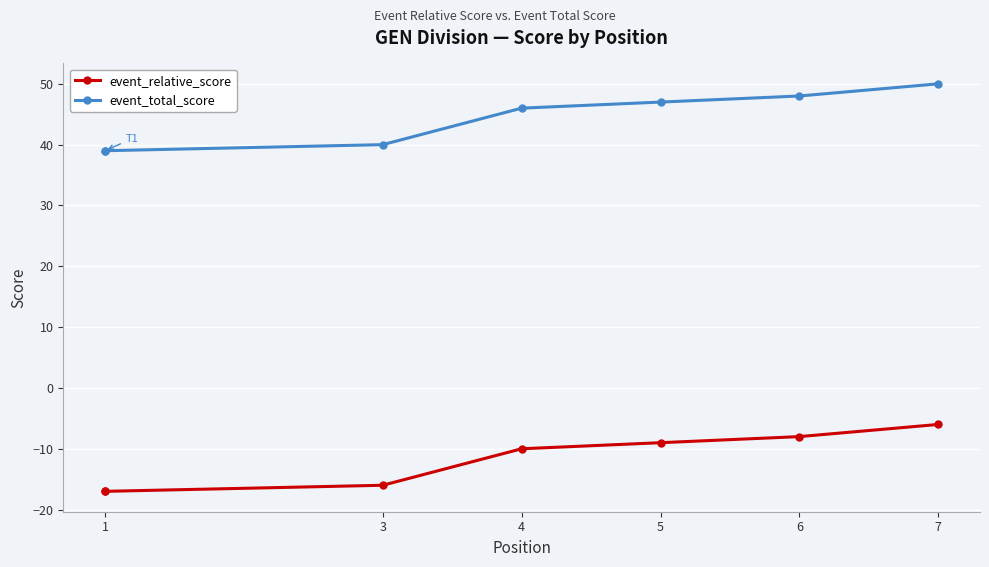

What is the minimum value shown in the chart?

-17